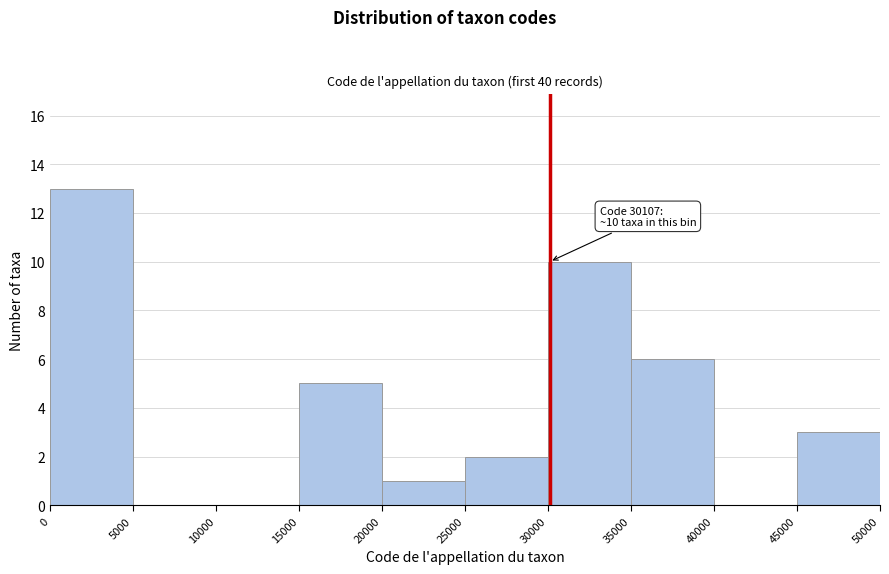

Over which range of the x-axis is the bar tallest?

0 to 5000